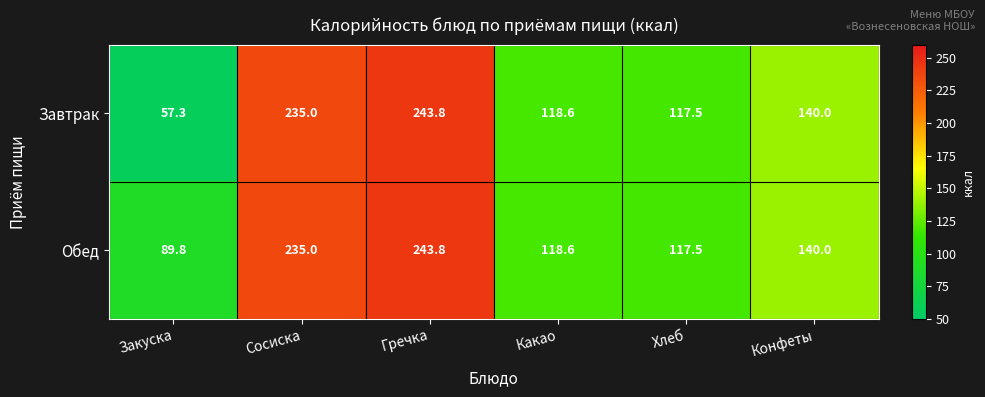

What is the sum of all Обед values?

944.7